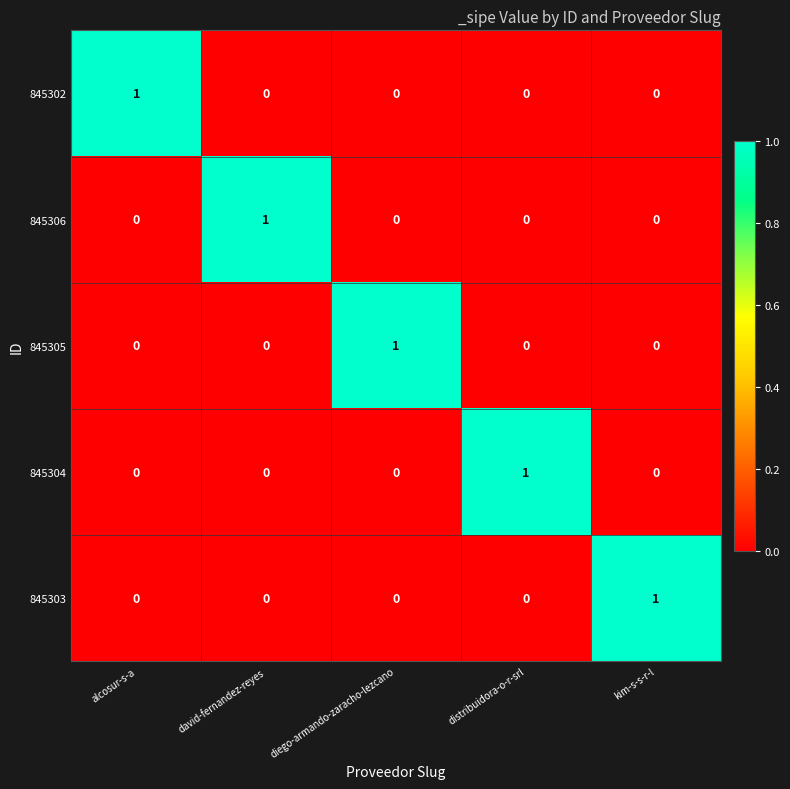

The value of 845302 at diego-armando-zaracho-lezcano is 1. True or false?

False